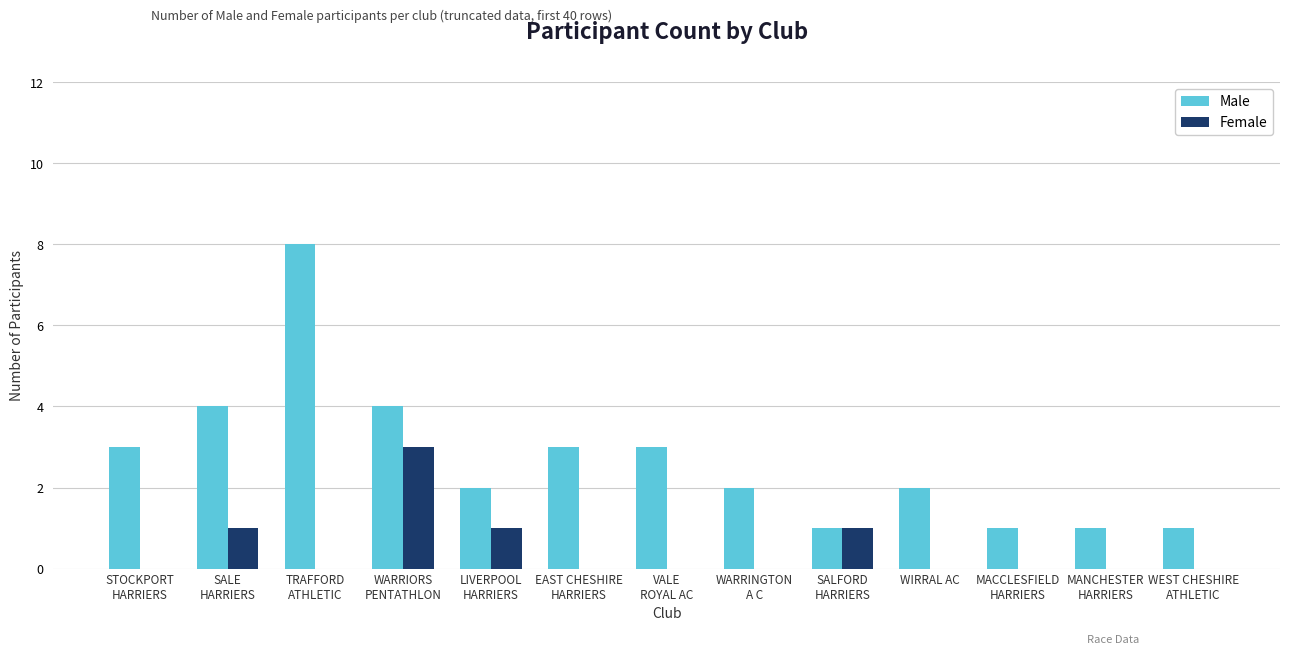

The value of Male at WIRRAL AC is 3. True or false?

False